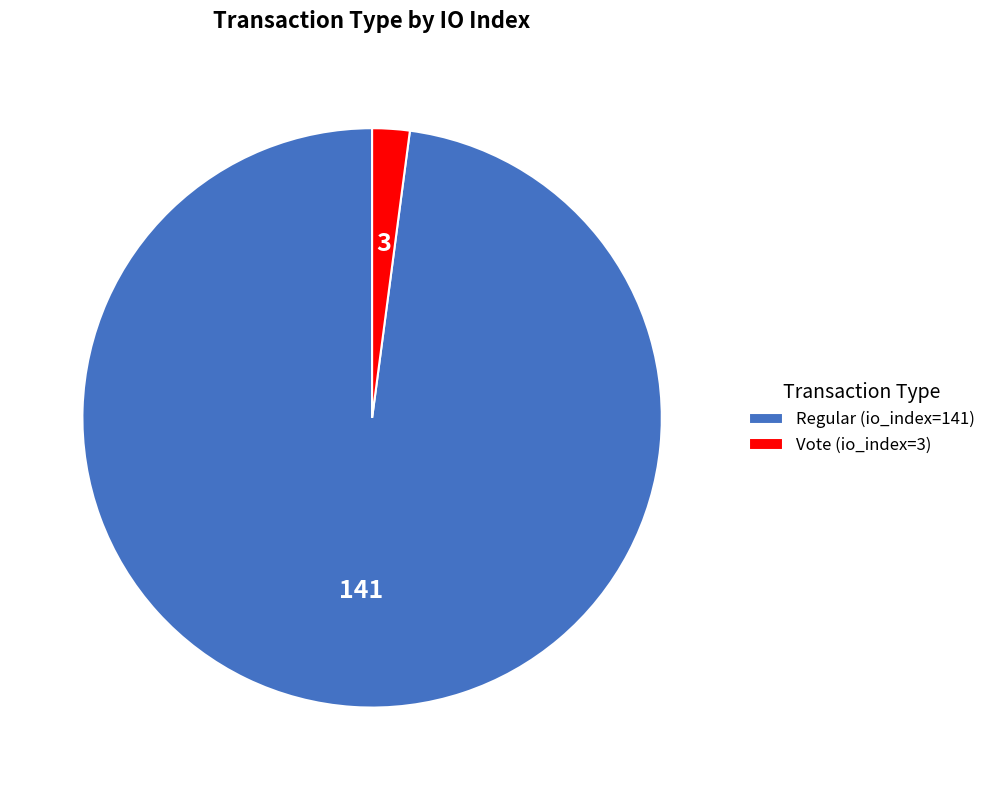

Does Regular (io_index=141) account for over 50% of the chart?

Yes